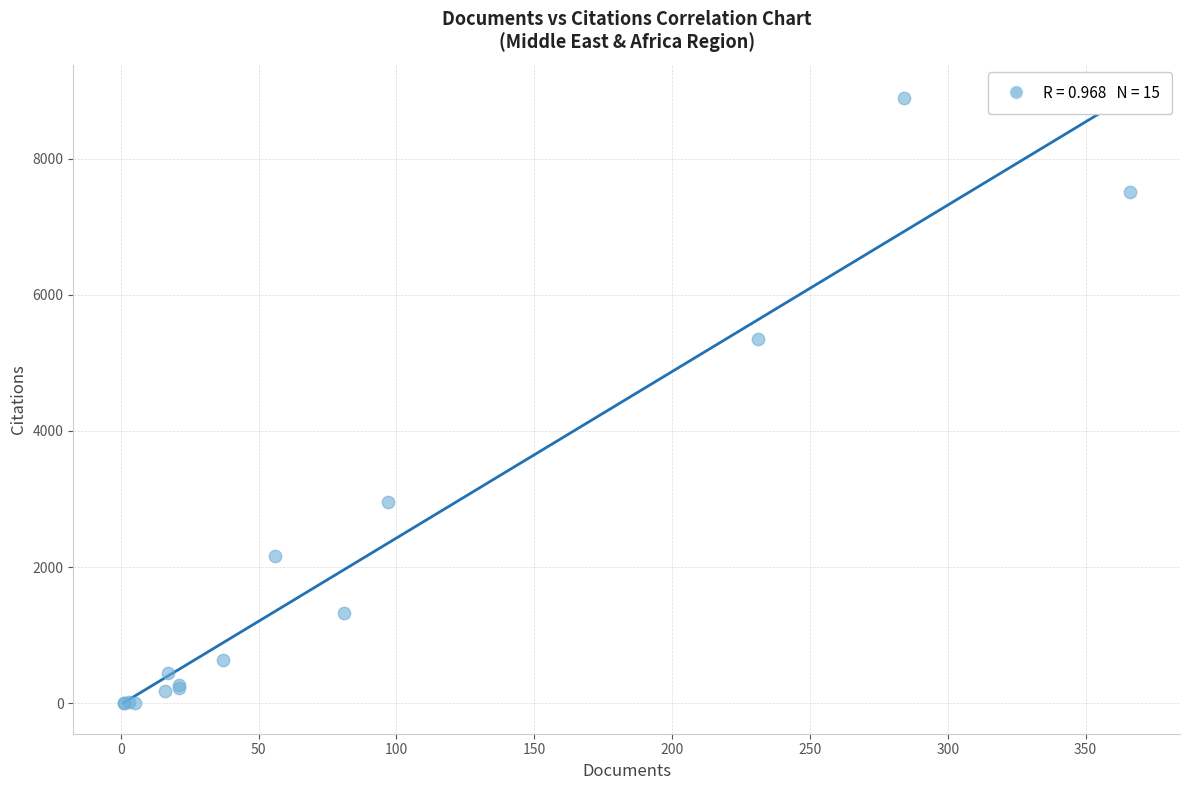

What Y value in the scatter plot is closest to 4444?

5348